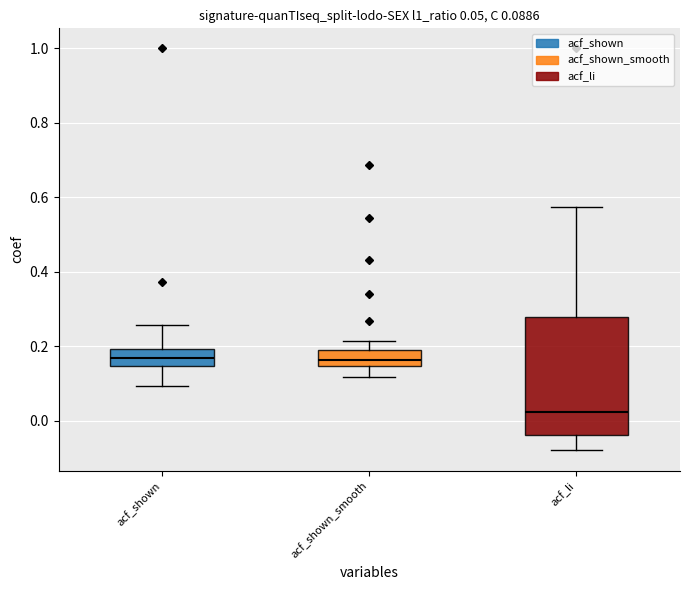

Comparing the boxes themselves (not the whiskers), which one is the tallest?

acf_li